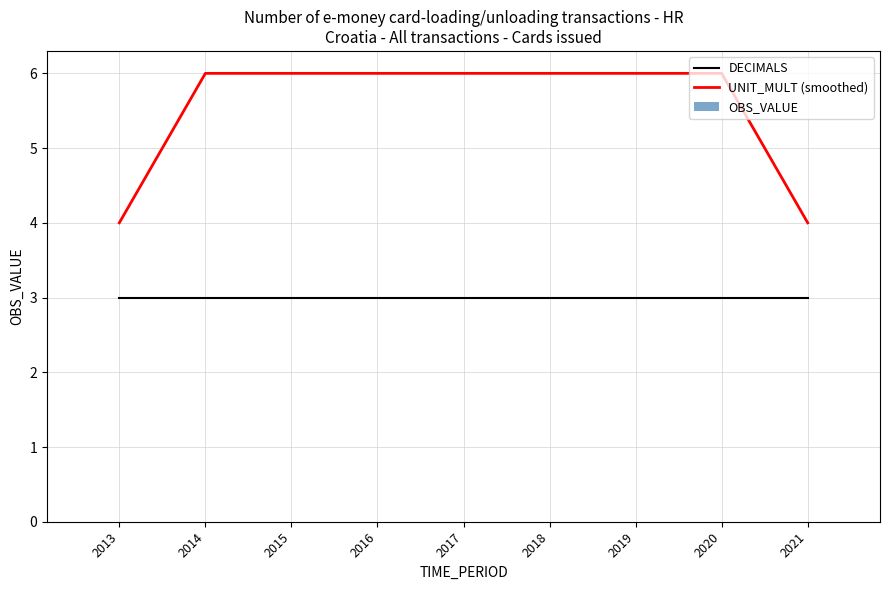

Rank the series by their maximum value, from lowest to highest.

DECIMALS, UNIT_MULT (smoothed)